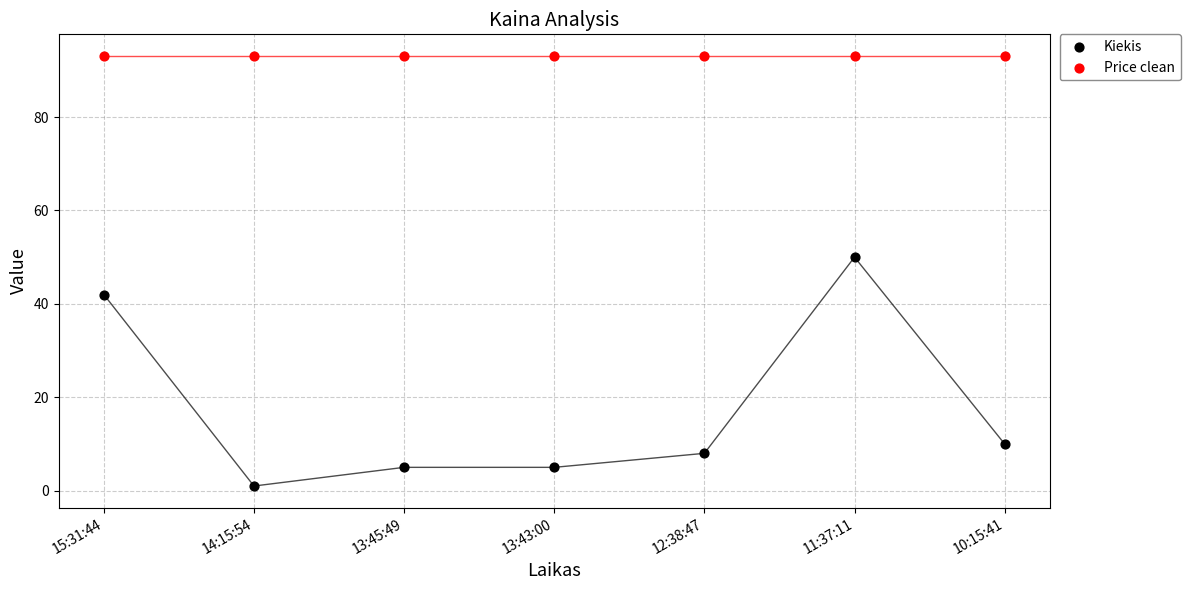

Which series contains the lowest Y value?

Kiekis